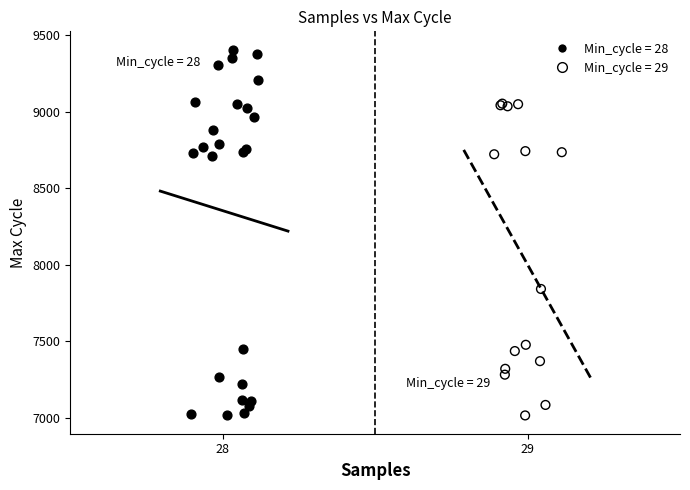

What are all the series names shown in the legend?

Min_cycle = 28, Min_cycle = 29